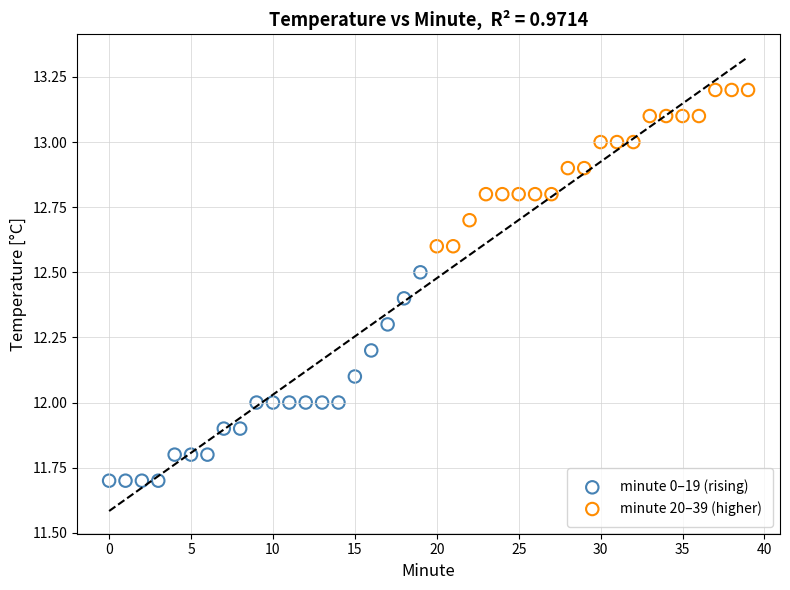

Which series reaches the maximum Y coordinate?

minute 20–39 (higher)